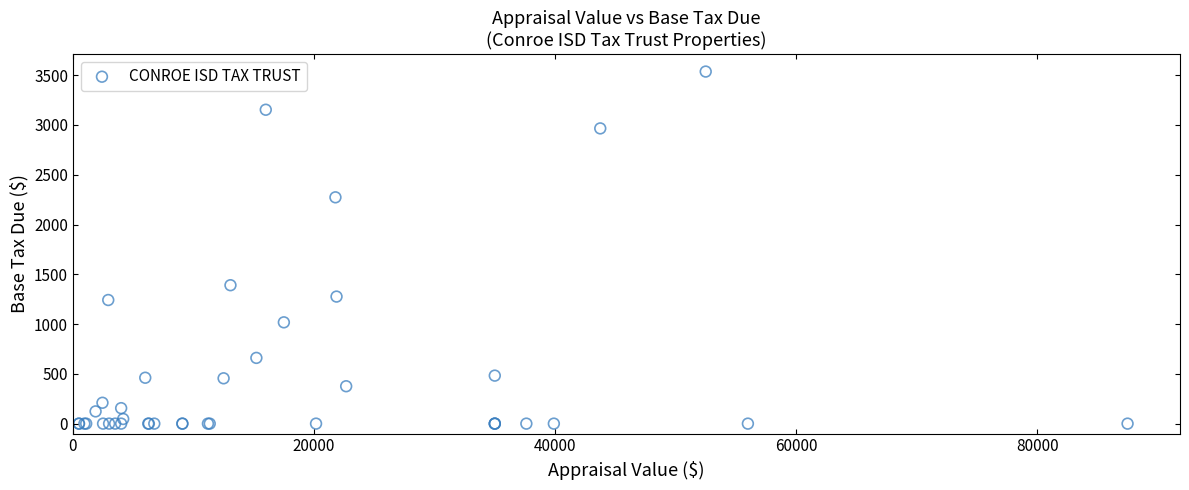

What Y value in the scatter plot is closest to 1768?

1390.3